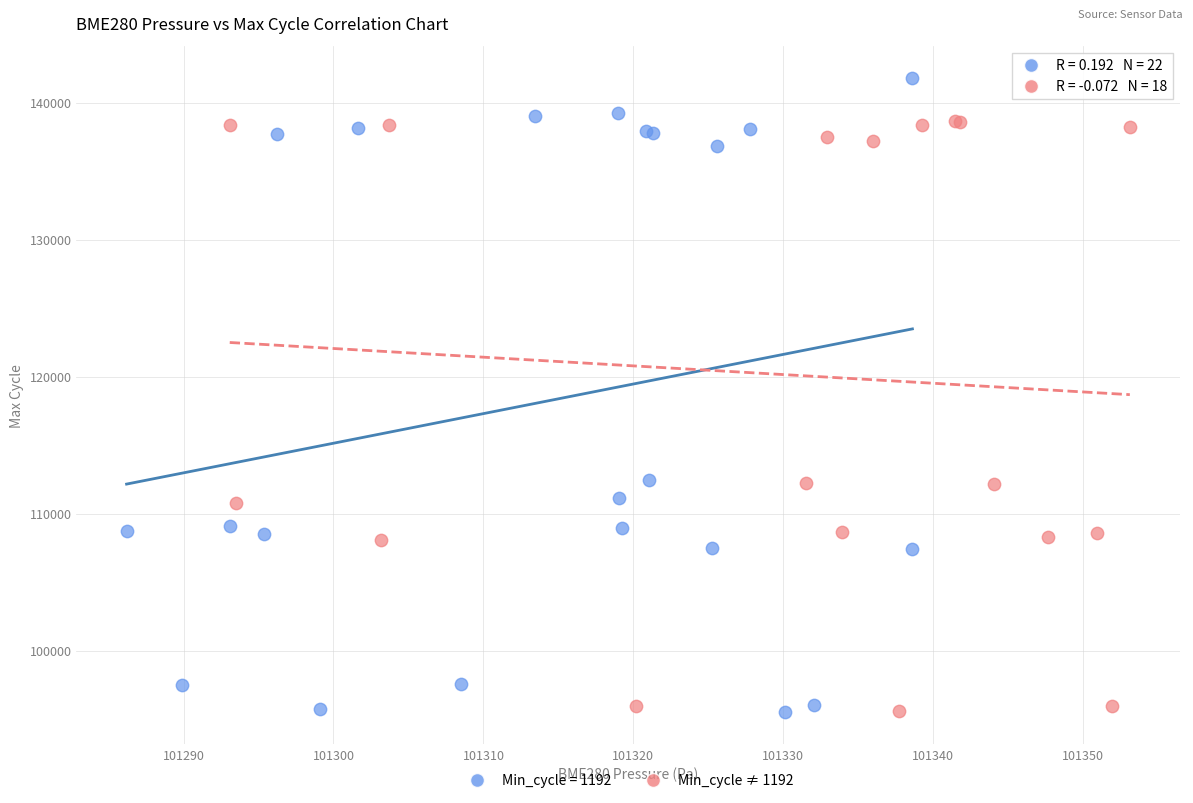

Which series contains the highest Y value?

Min_cycle = 1192